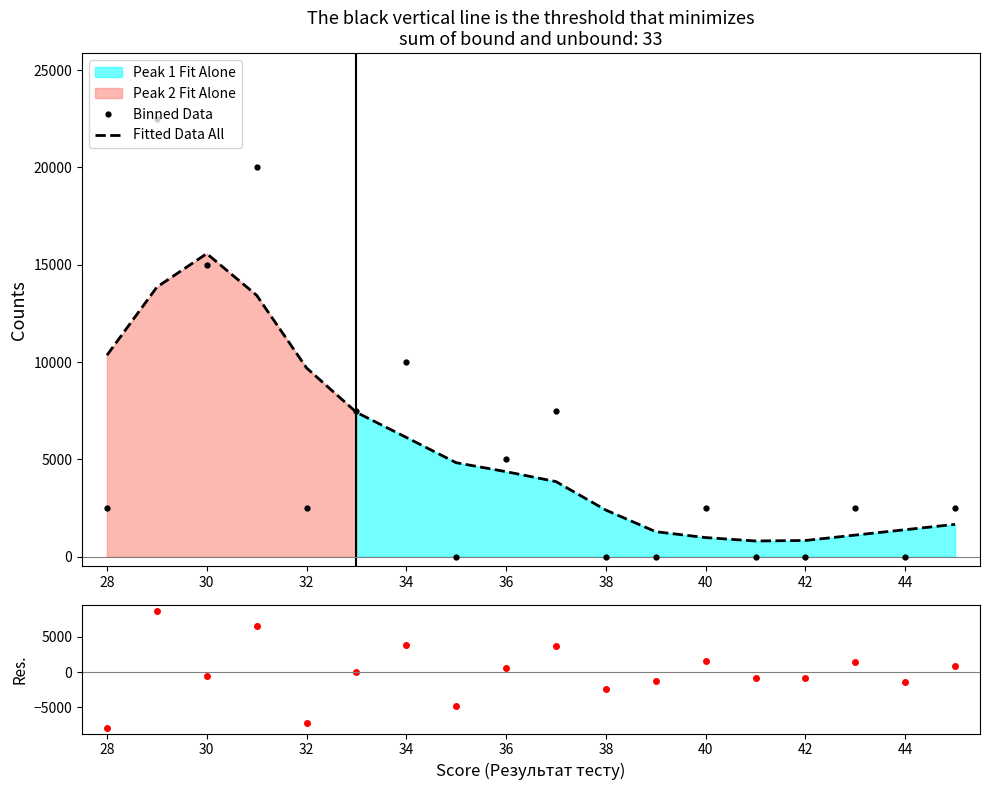

The value of Binned Data at 30 is 21877.5. True or false?

False